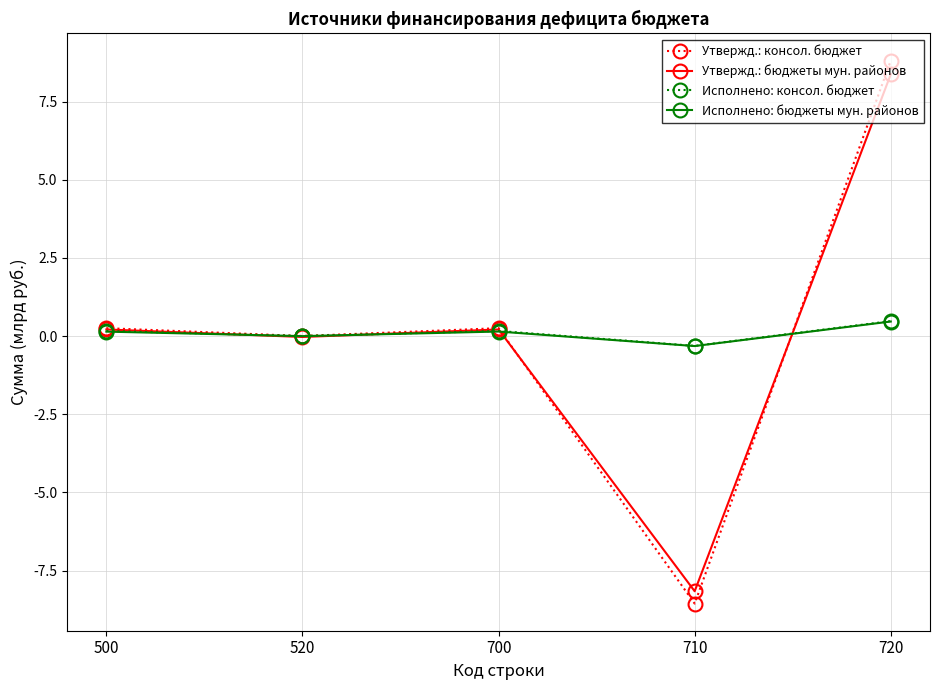

Count the number of categories in the chart.

5